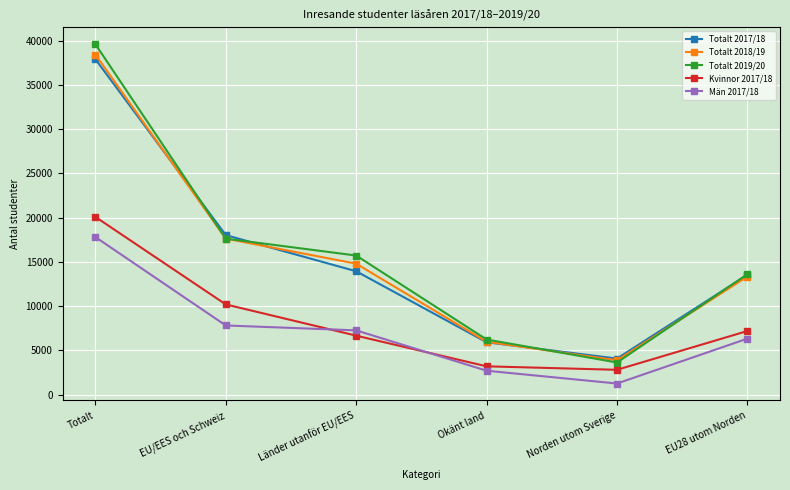

In Totalt 2018/19, how many points are lower than both neighbors (excluding endpoints)?

1